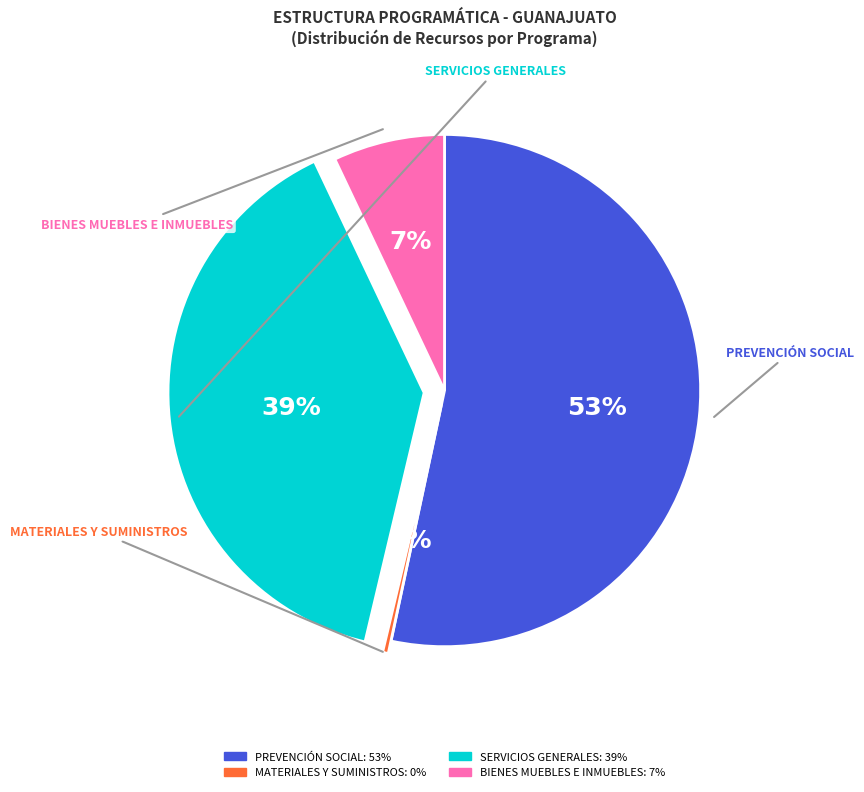

To the nearest percent, what is the average slice percentage?

25%